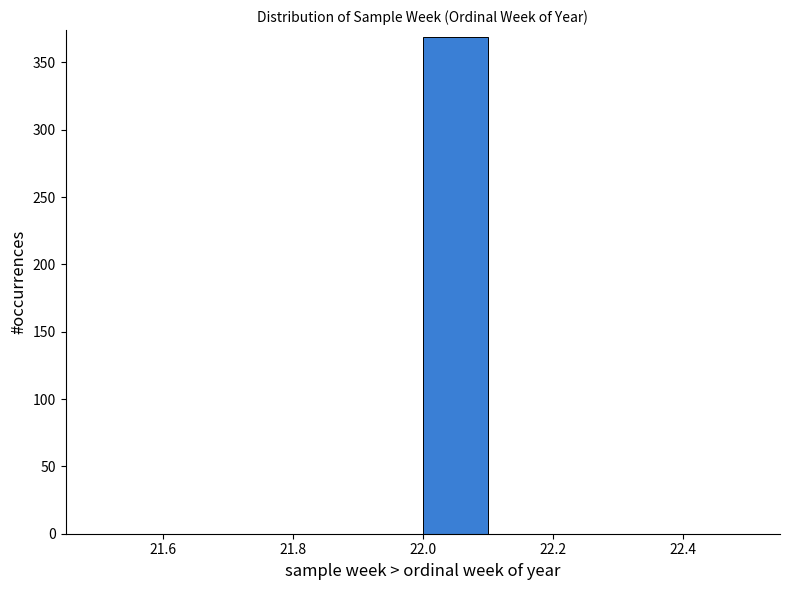

How tall is the bar that spans 22.0 to 22.1 on the x-axis? The values are not printed on the chart, so give them approximately, as read against the axis.

370